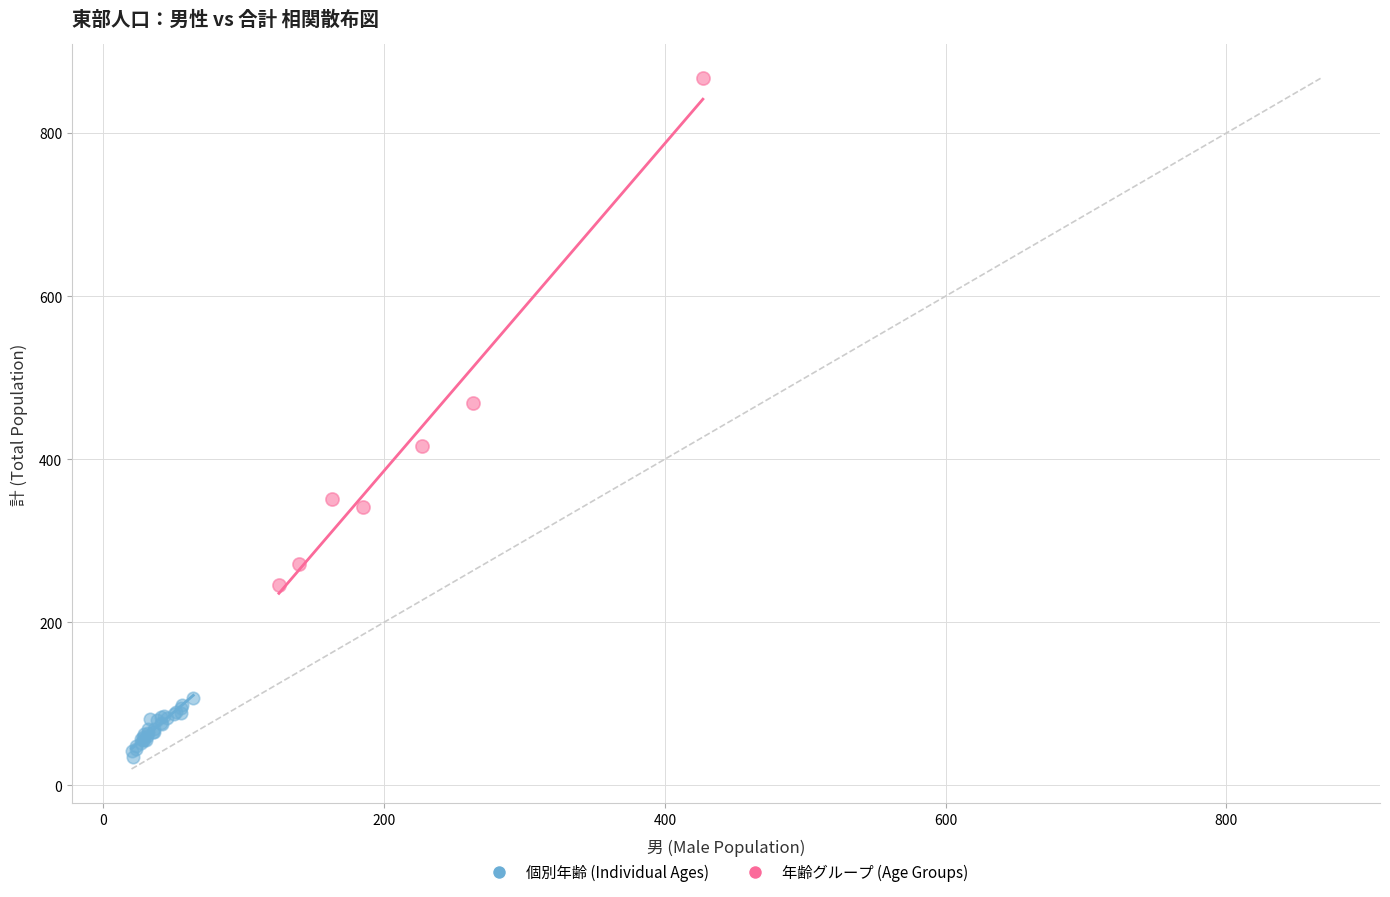

Which series has the widest spread of Y values?

年齢グループ (Age Groups)